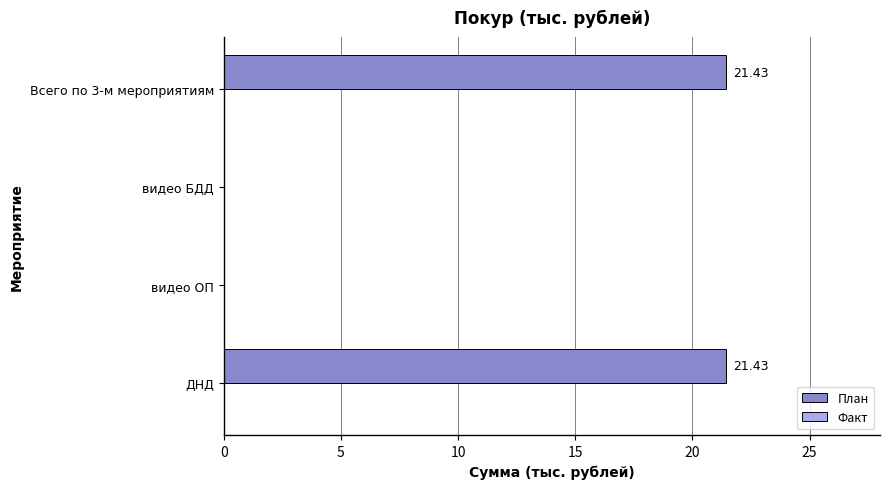

What is the sum of all values?

42.9